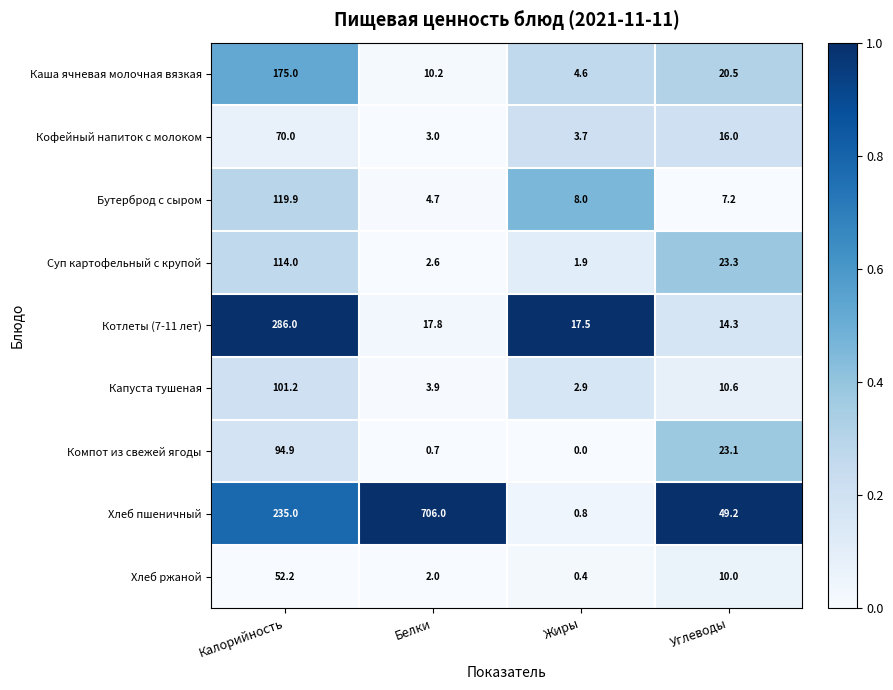

At which label is Компот из свежей ягоды closest to 47?

Углеводы